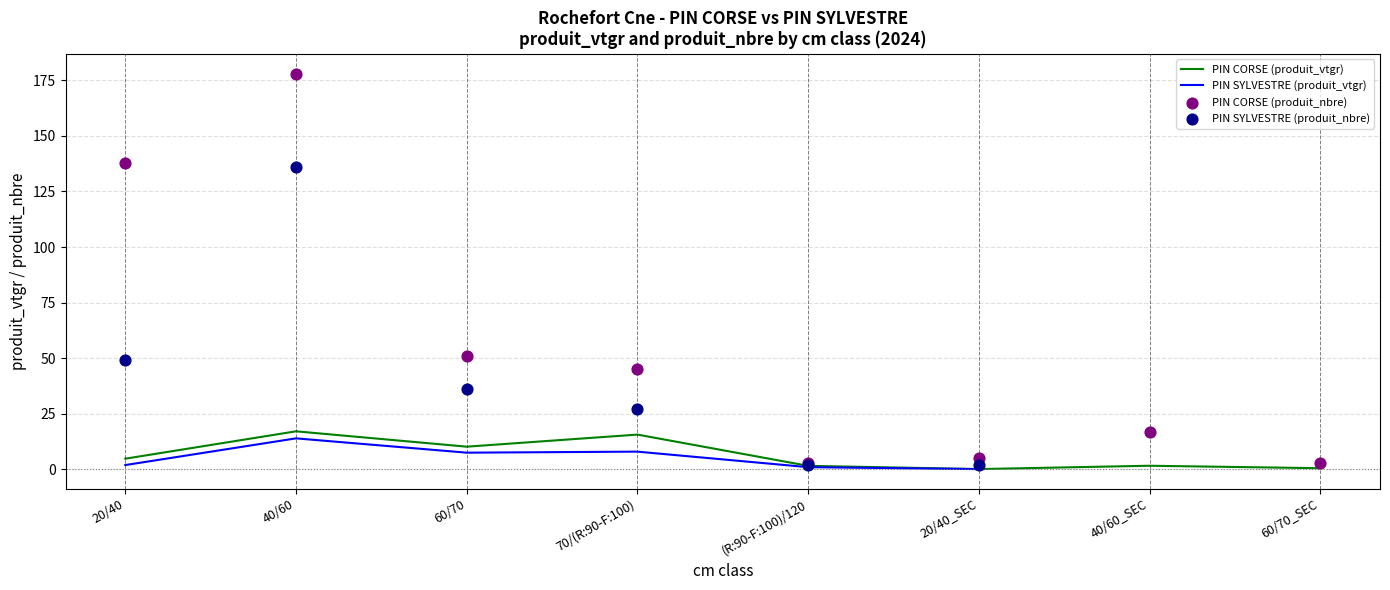

What is the total value across all series at 60/70?

104.8